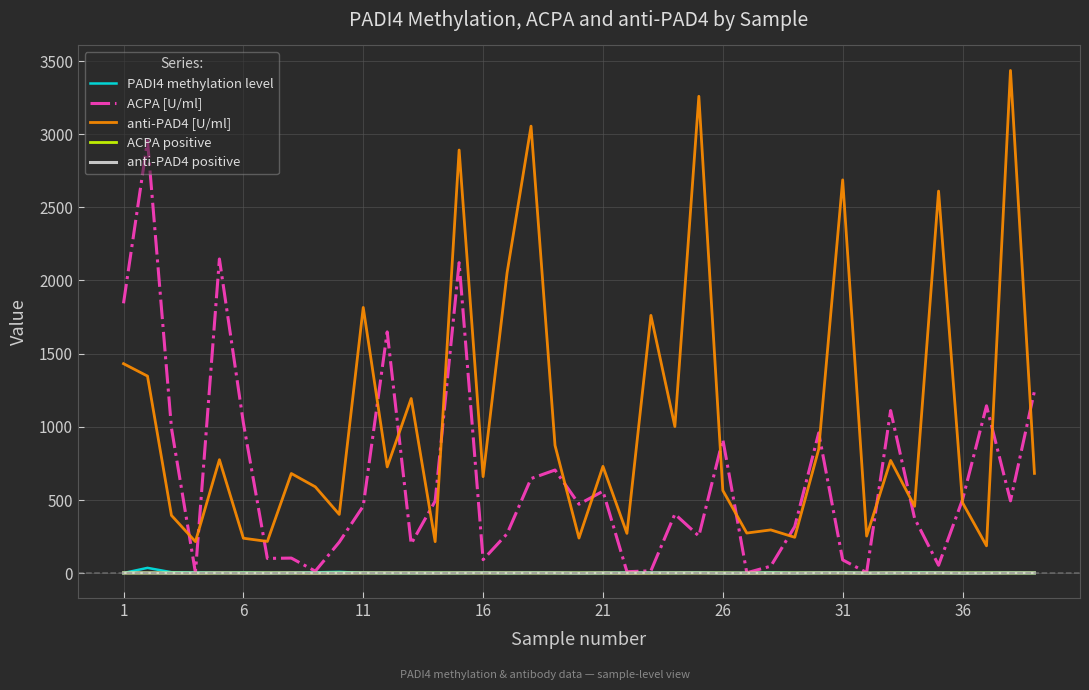

Which series has the largest total across all categories?

anti-PAD4 [U/ml]